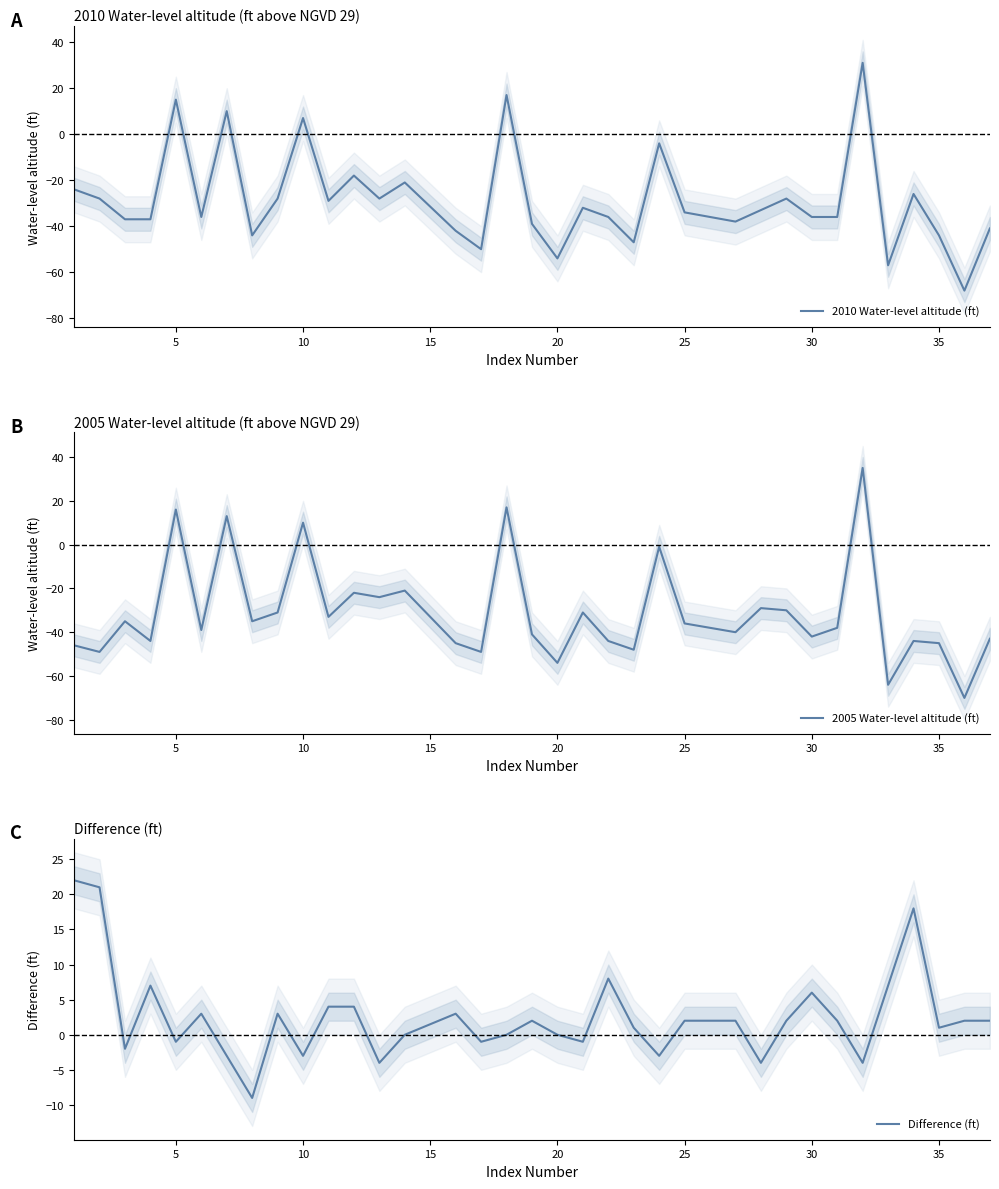

Is it true that 2010 Water-level altitude (ft) equals -34 at 25?

True